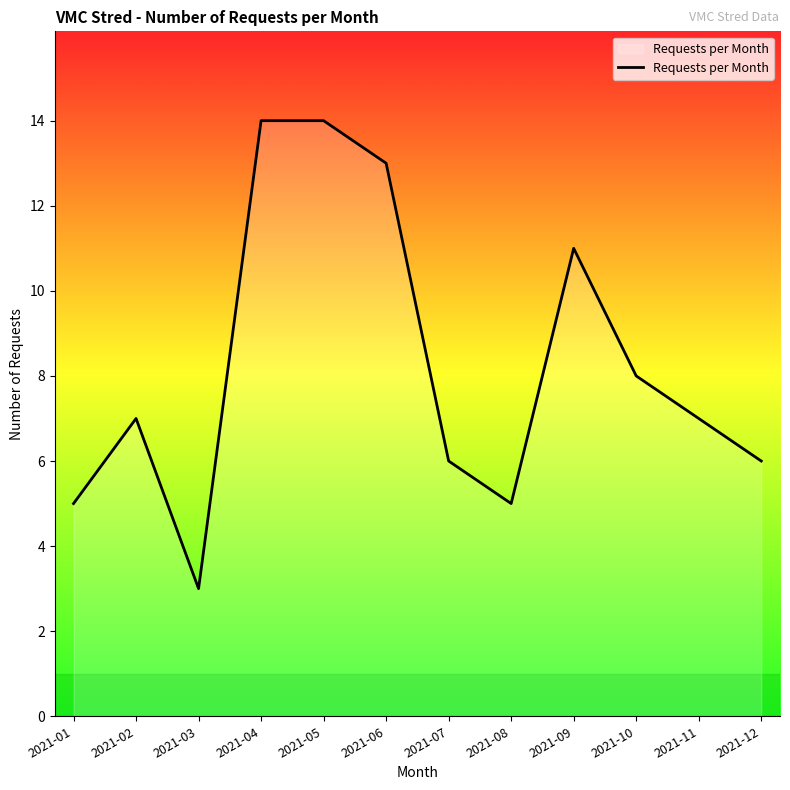

The value at 2021-09 is 17. True or false?

False